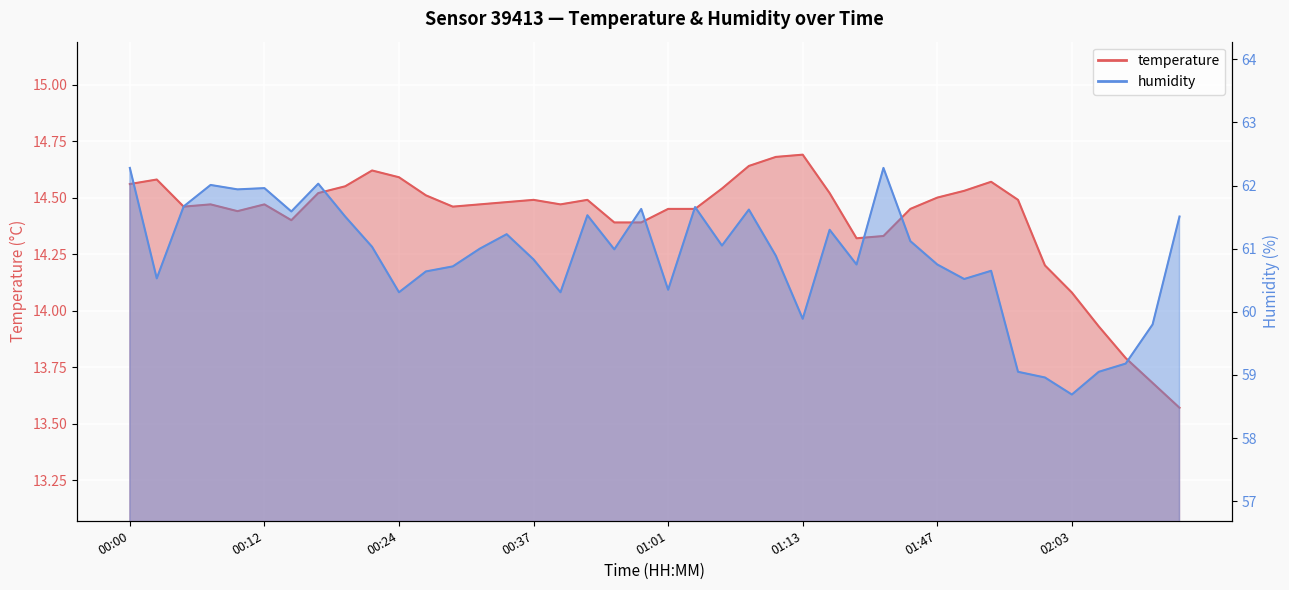

List the labels in order of humidity value, smallest first.

02:03, 02:01, 01:56, 02:06, 02:09, 02:11, 01:13, 00:24, 00:39, 01:01, 01:50, 00:02, 00:27, 01:53, 00:29, 01:31, 01:47, 00:37, 01:11, 00:47, 00:32, 00:22, 01:06, 01:45, 00:34, 01:19, 00:20, 02:14, 00:42, 00:15, 01:08, 00:53, 01:03, 00:05, 00:10, 00:12, 00:07, 00:17, 00:00, 01:39